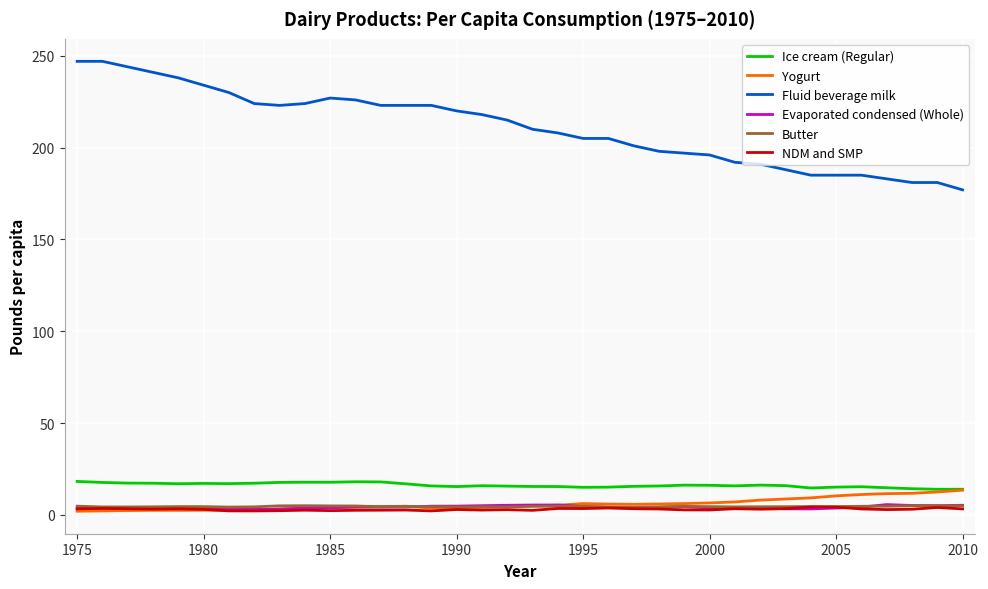

Which series has the largest total across all categories?

Fluid beverage milk